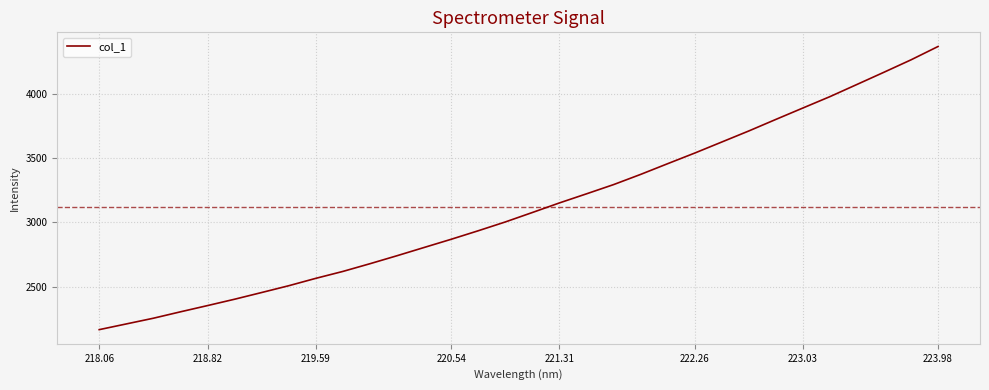

What is the maximum value shown in the chart?

4372.3